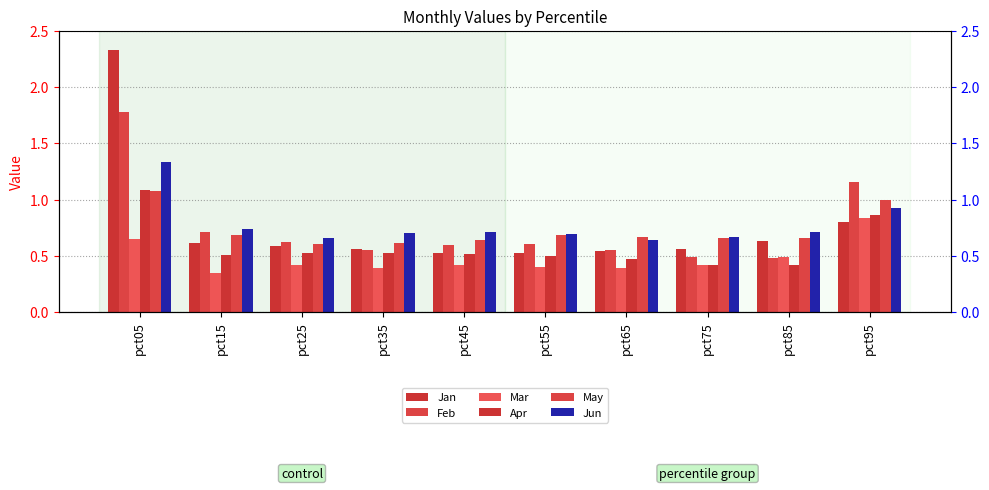

Count the Apr values in the range 0 to 1.

9